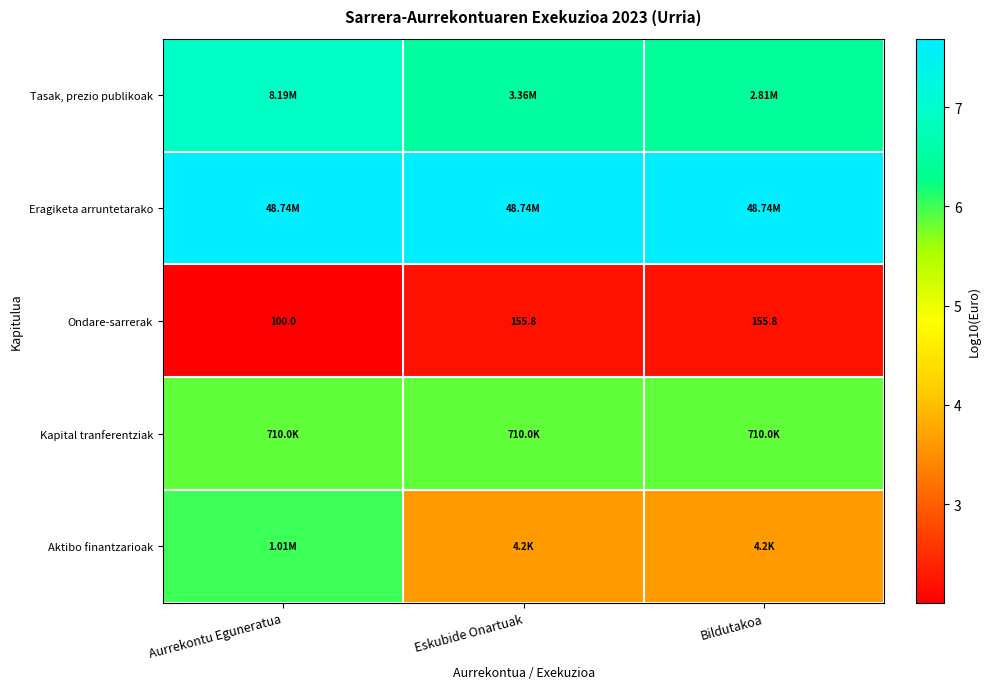

How many values in the Ondare-sarrerak series are below 155?

1